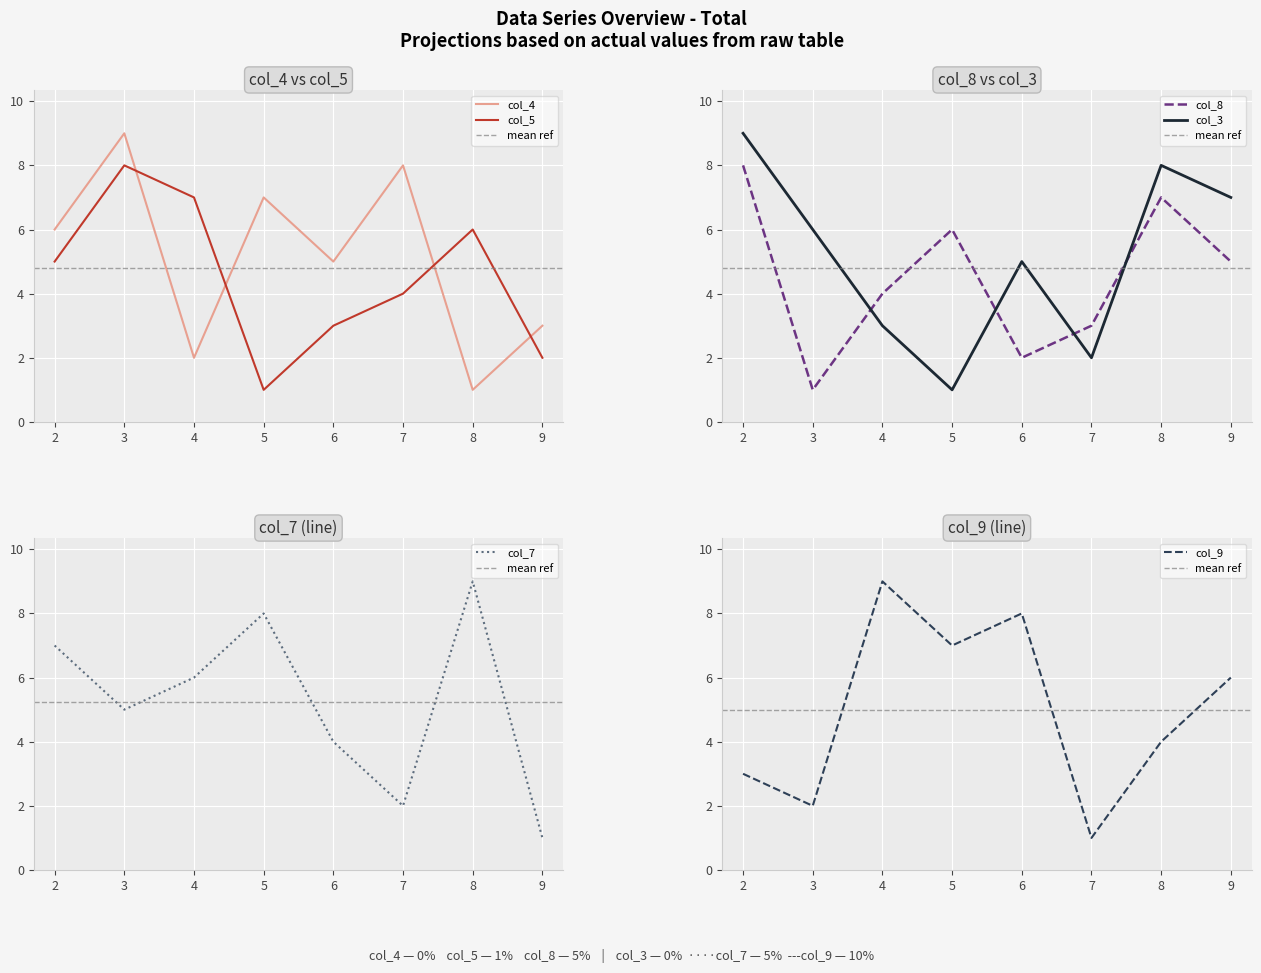

What is the difference between the maximum and minimum values in the col_3 series?

8